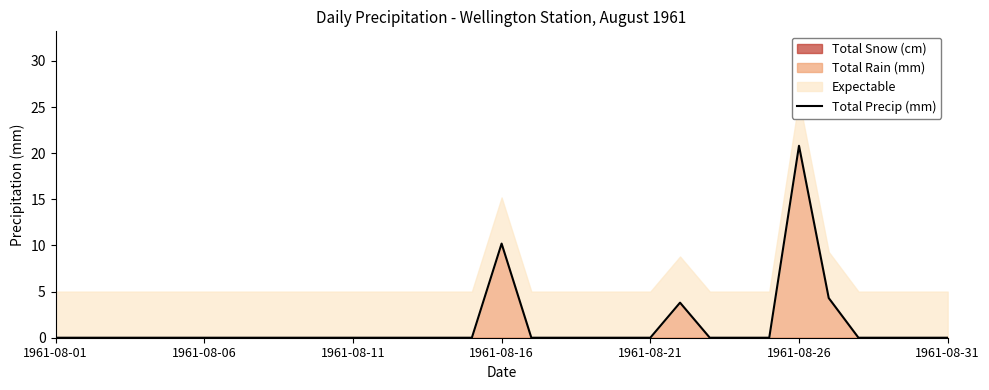

The value at 21 is 5.9. True or false?

False